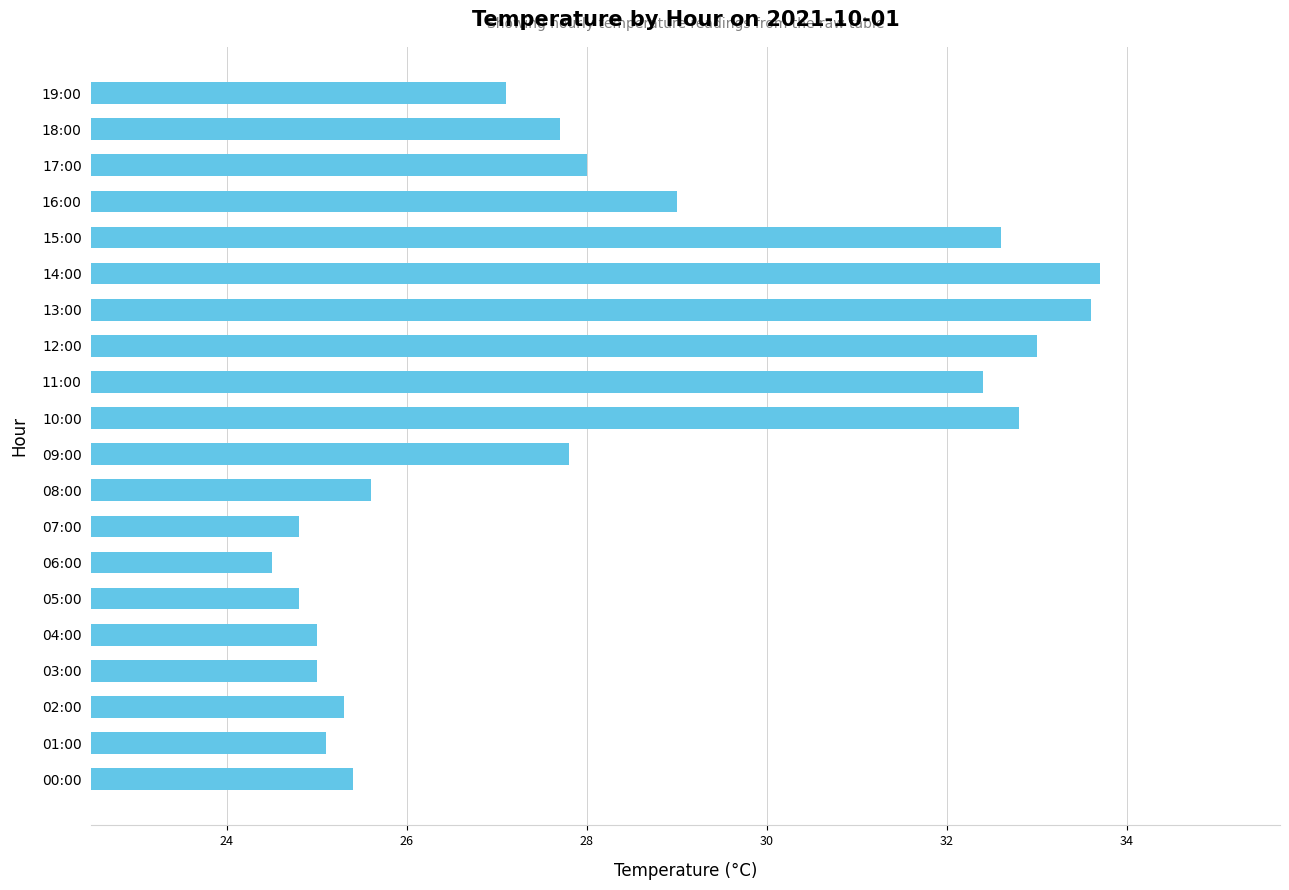

Count the number of values greater than 27.

11